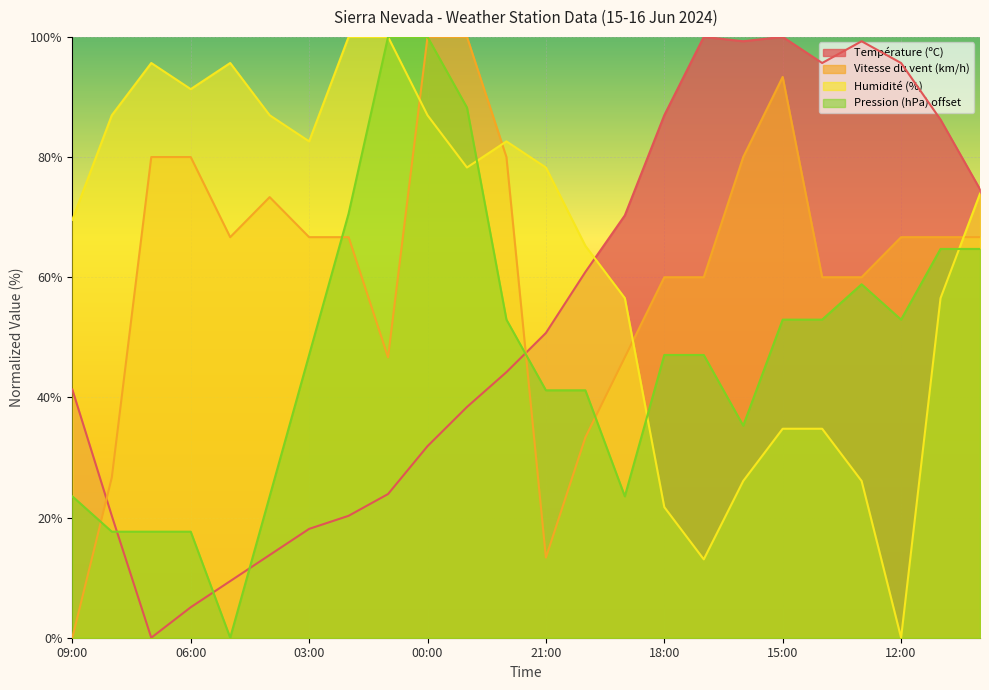

Which series has the largest range (max minus min)?

Température (ºC)